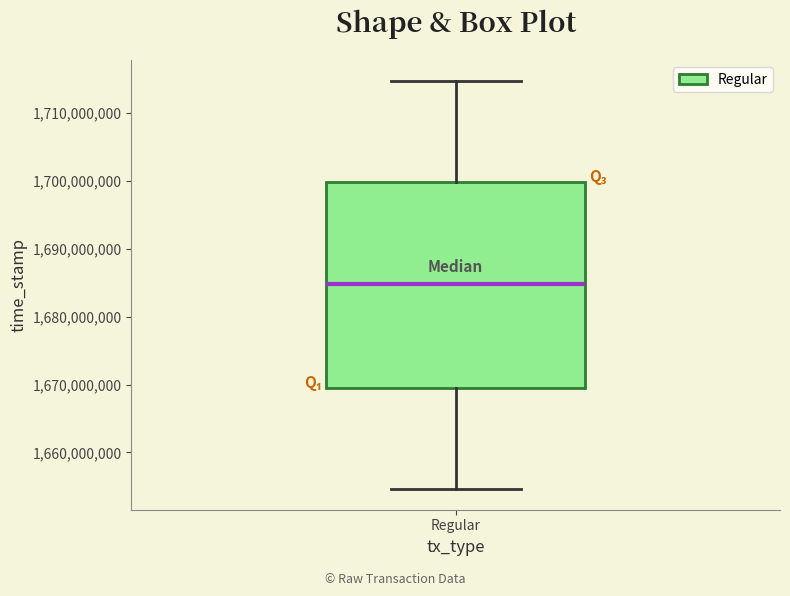

Read this box plot against the y-axis: the position of the median line, the range covered by the box, and the ends of both whiskers. The values are not printed on the chart, so give them approximately, as read against the axis.

median 1685000000, box 1669000000 to 1700000000, whiskers 1655000000 to 1715000000